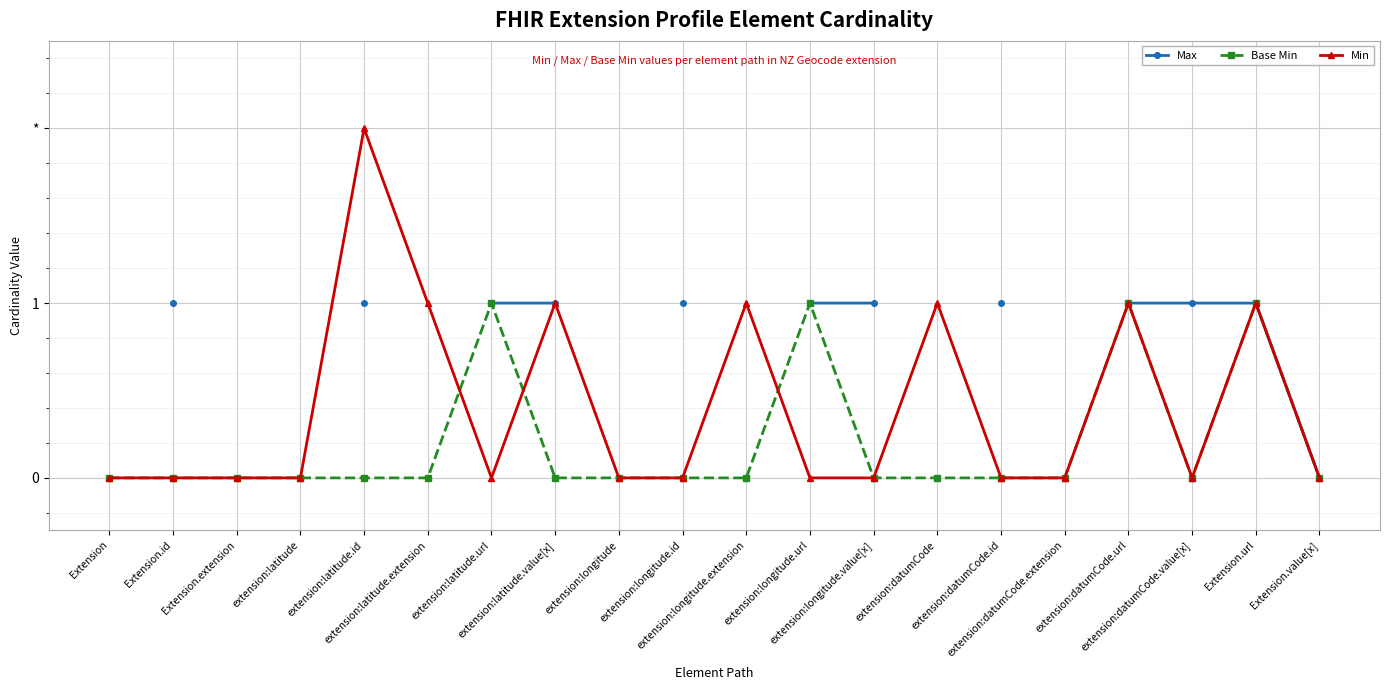

The value of Max at extension:datumCode is nan. True or false?

False